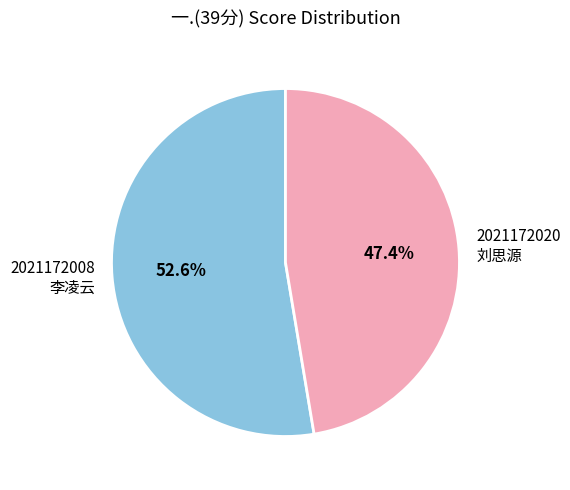

To the nearest percent, what is the average slice percentage?

50%